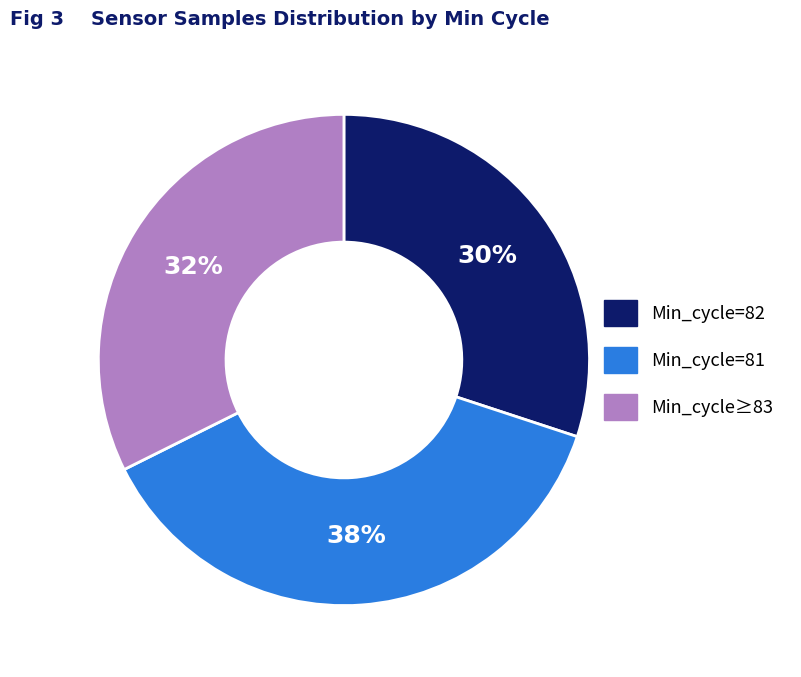

To the nearest percent, what is the difference between the largest and smallest slice percentages?

8%